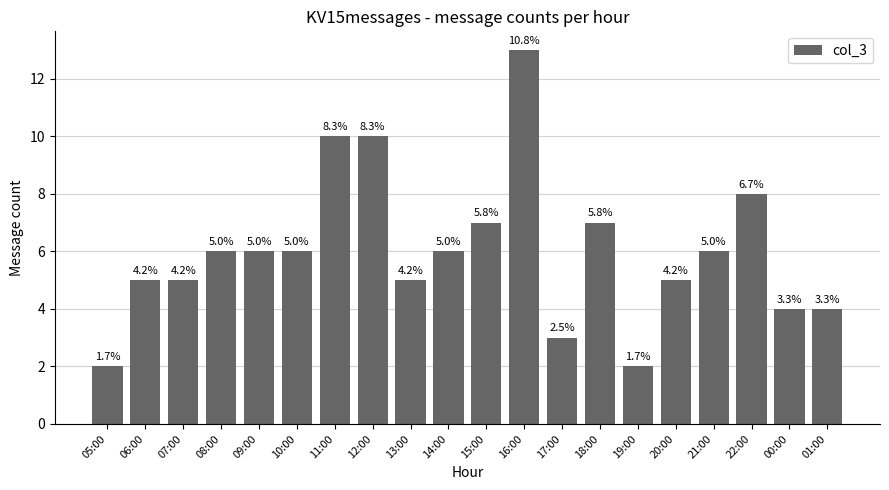

What is the label of the 13th bar from the right?

12:00